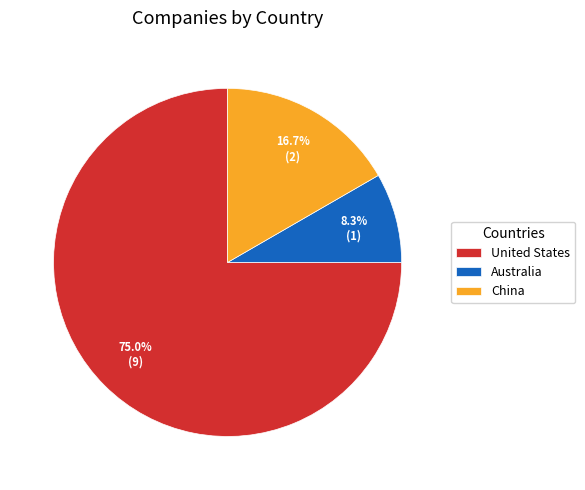

Is there any slice that represents more than half of the pie?

Yes